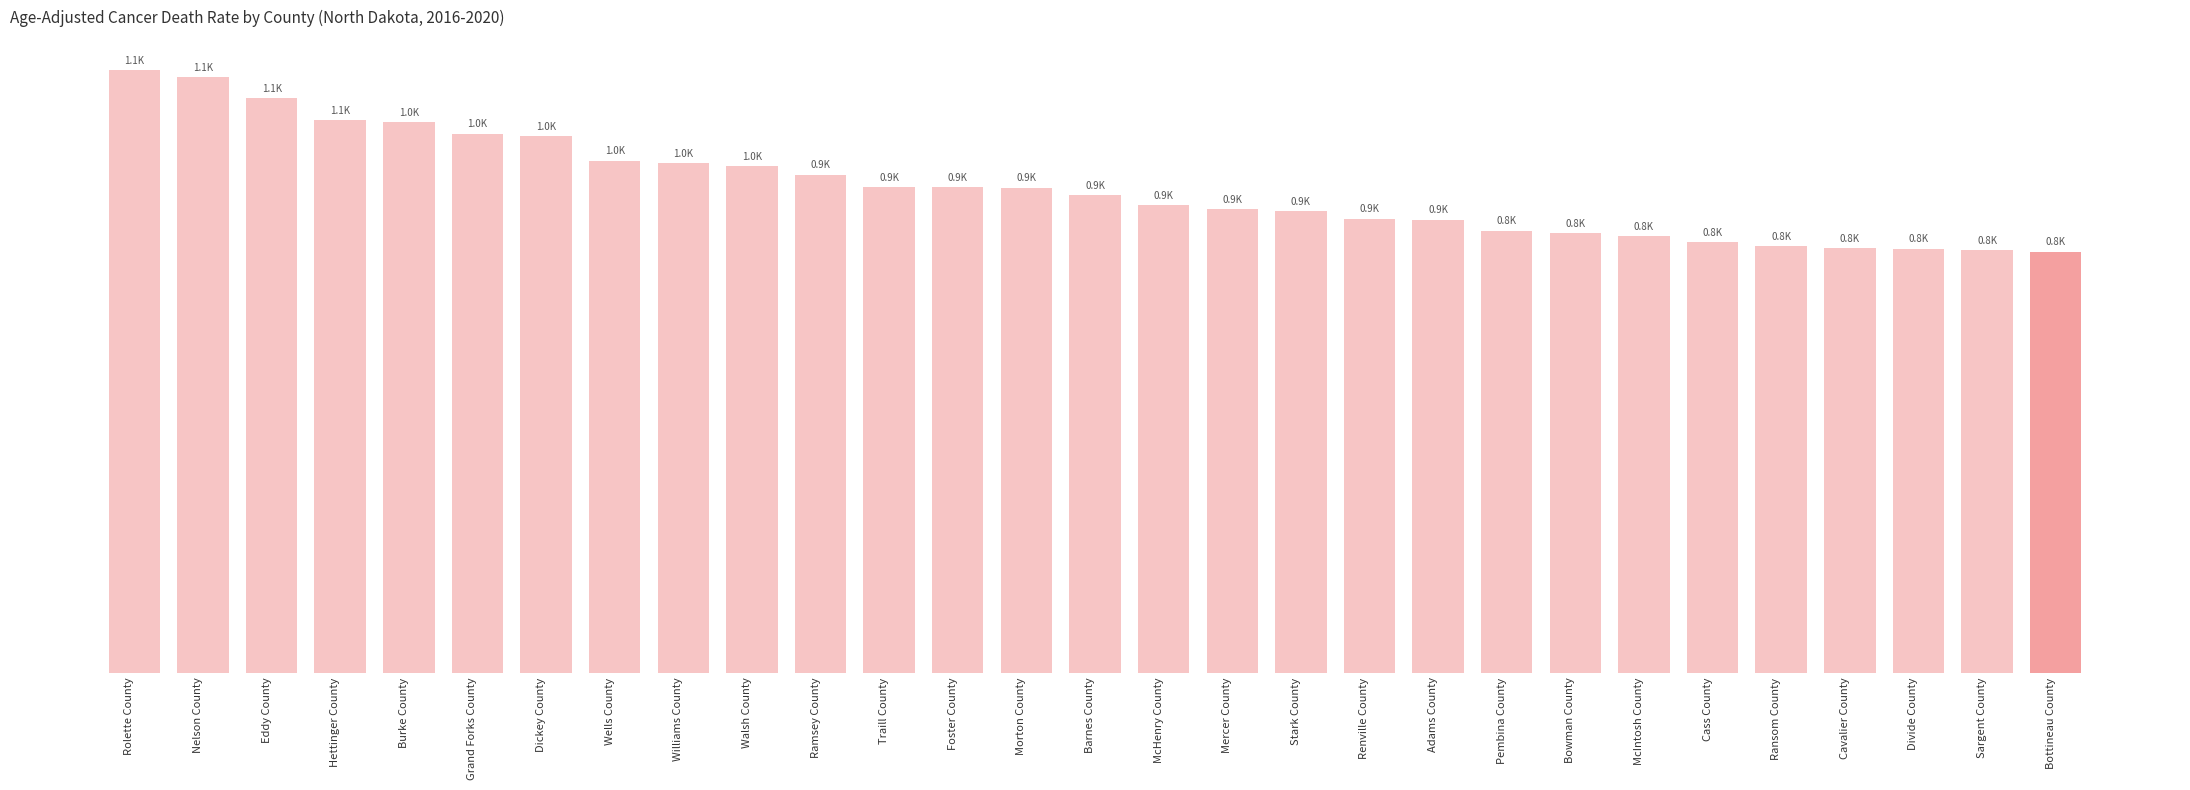

Does the chart contain any negative values?

No